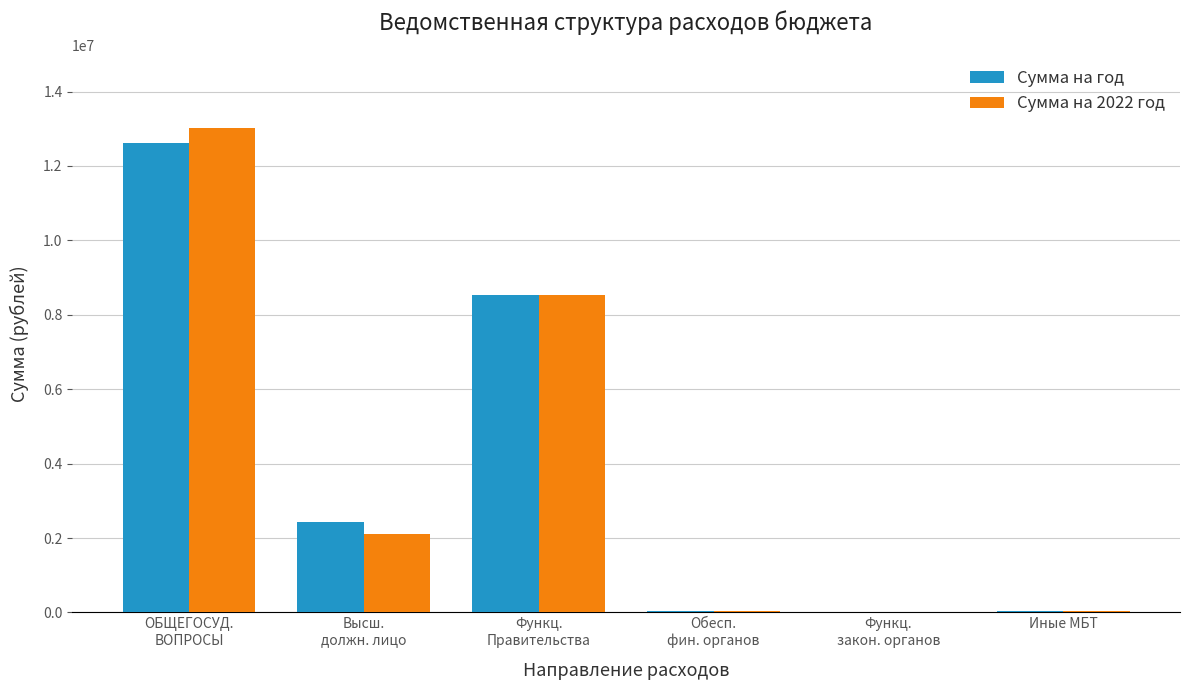

Is it true that Сумма на год equals 21397955 at ОБЩЕГОСУД.
ВОПРОСЫ?

False